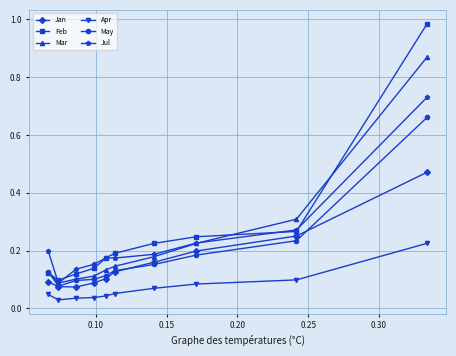

True or false: Apr and Mar intersect in this chart.

False